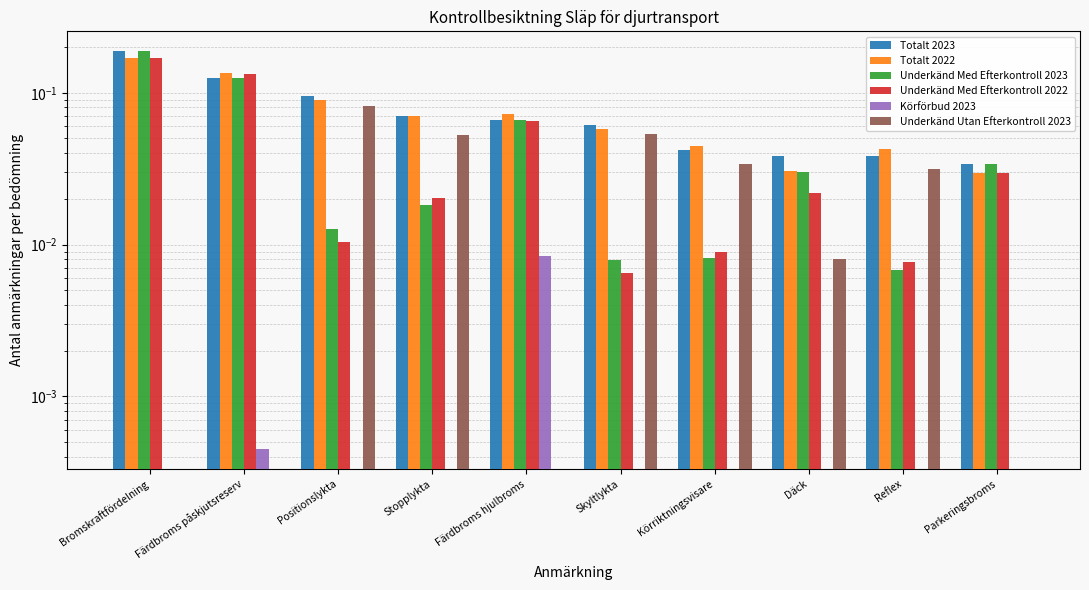

What is the sum of all Totalt 2022 values?

0.7